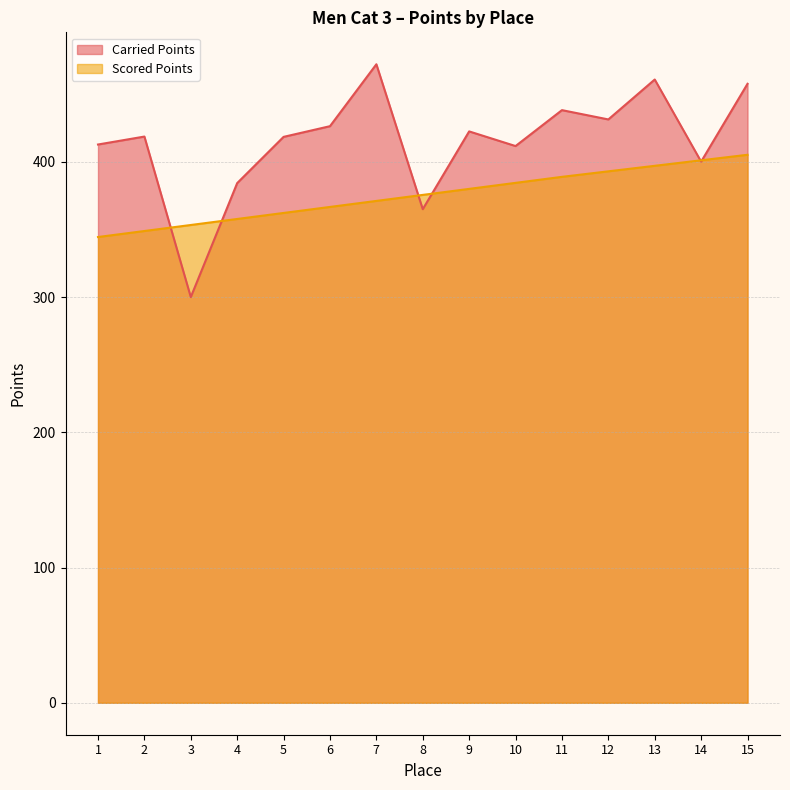

True or false: Carried Points has a value of 755.4 at 13.

False